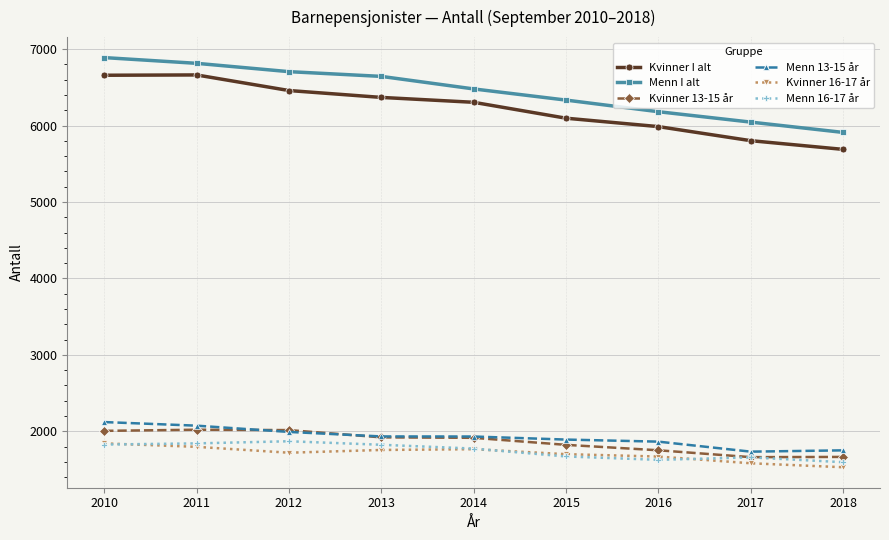

Which category has the lowest value across all series?

2018